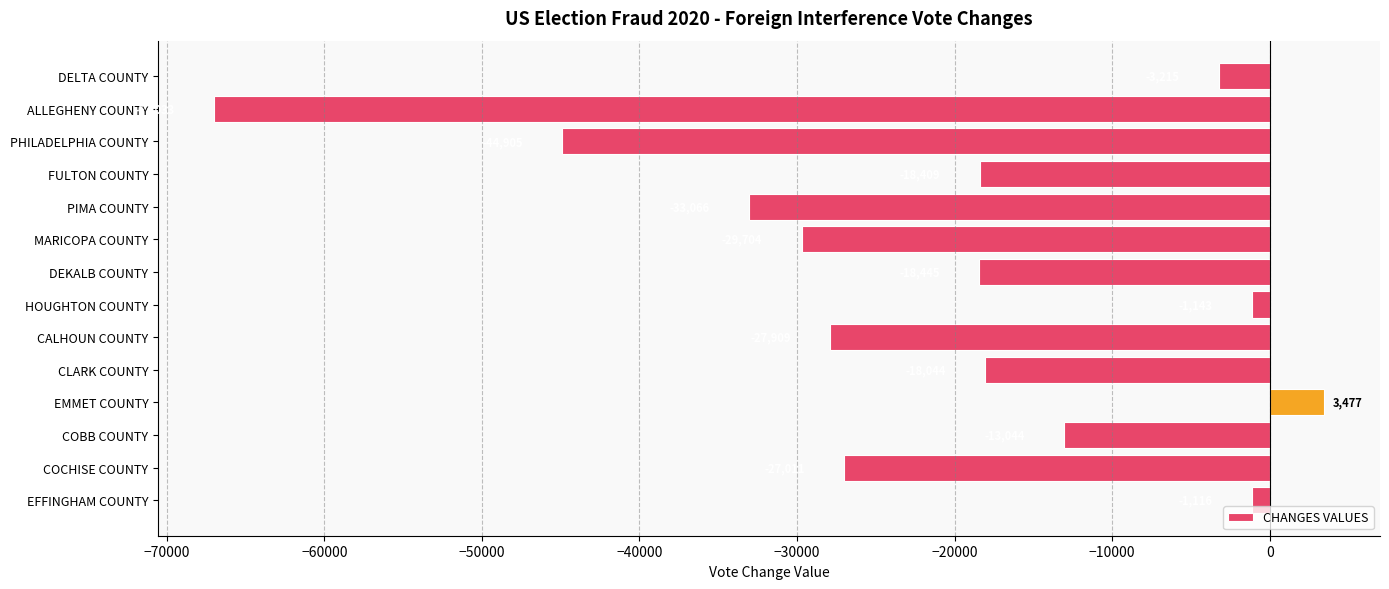

Rank the categories by value from lowest to highest.

ALLEGHENY COUNTY, PHILADELPHIA COUNTY, PIMA COUNTY, MARICOPA COUNTY, CALHOUN COUNTY, COCHISE COUNTY, DEKALB COUNTY, FULTON COUNTY, CLARK COUNTY, COBB COUNTY, DELTA COUNTY, HOUGHTON COUNTY, EFFINGHAM COUNTY, EMMET COUNTY